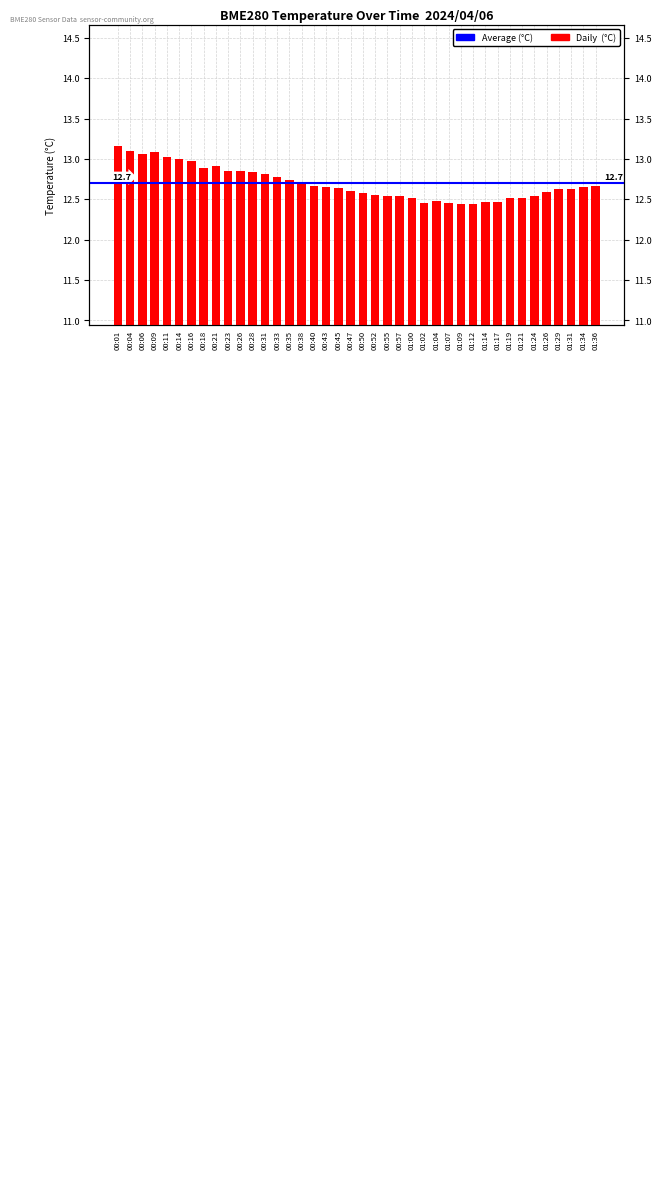

Rank the categories by value from lowest to highest.

01:09, 01:12, 01:02, 01:07, 01:14, 01:17, 01:04, 01:19, 01:21, 01:00, 00:55, 00:57, 01:24, 00:52, 00:50, 01:26, 00:47, 01:29, 01:31, 00:45, 00:43, 01:34, 00:40, 01:36, 00:38, 00:35, 00:33, 00:31, 00:28, 00:23, 00:26, 00:18, 00:21, 00:16, 00:14, 00:11, 00:06, 00:09, 00:04, 00:01